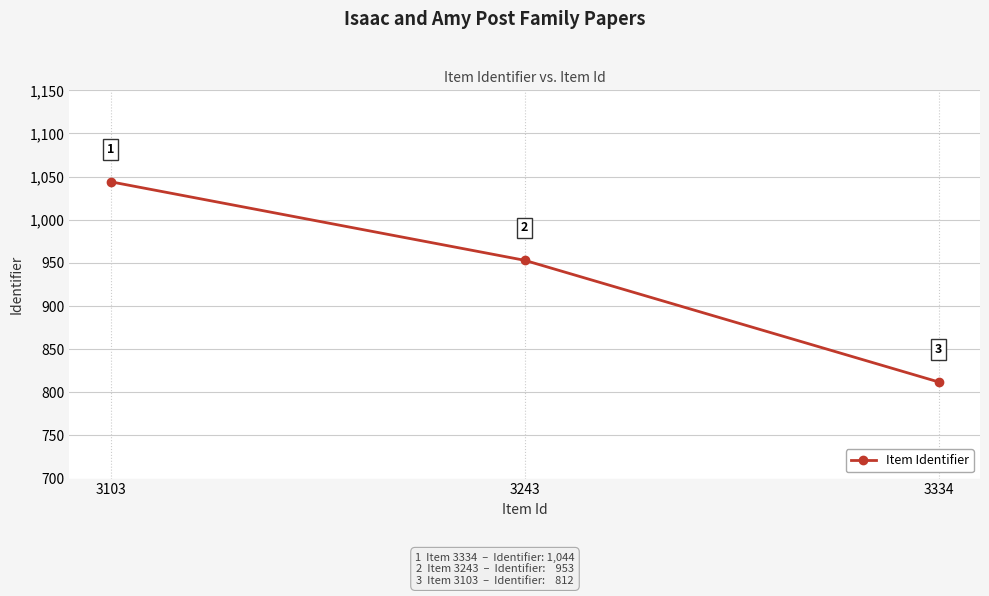

Where does the data first go above 953?

3103